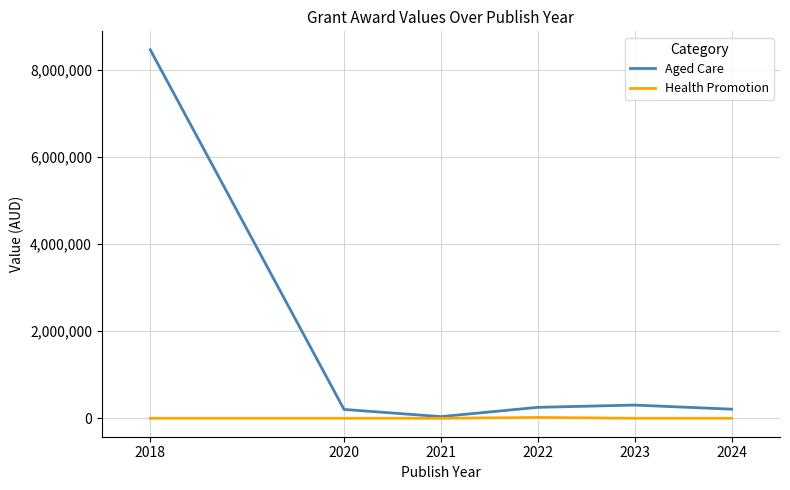

What is the spread (max minus min) of values at 2023?

303241.5